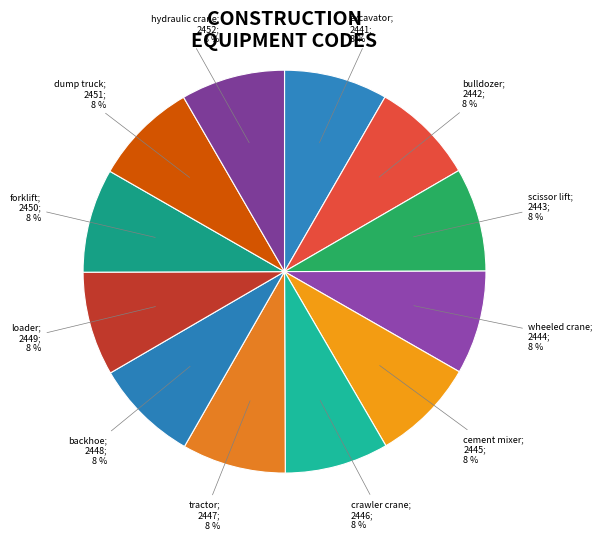

How many slices are in this pie chart?

12